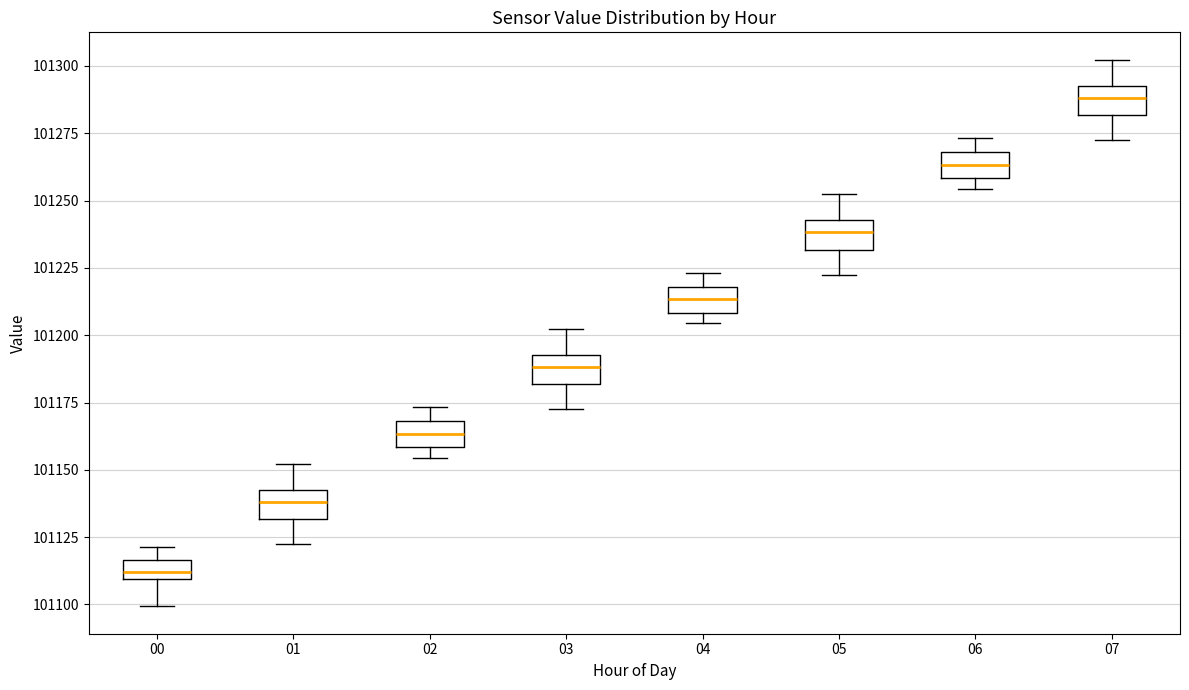

Which box has the lowest median line?

00